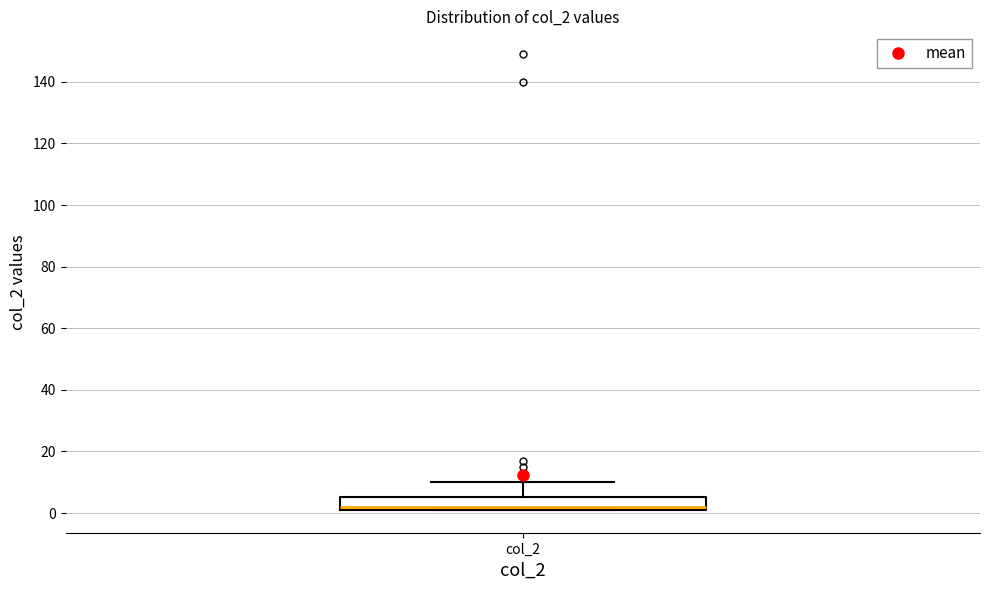

Read this box plot against the y-axis: the position of the median line, the range covered by the box, and the ends of both whiskers. The values are not printed on the chart, so give them approximately, as read against the axis.

median 2 (just above the box's lower edge), box 2 to 6, whiskers 2 to 10